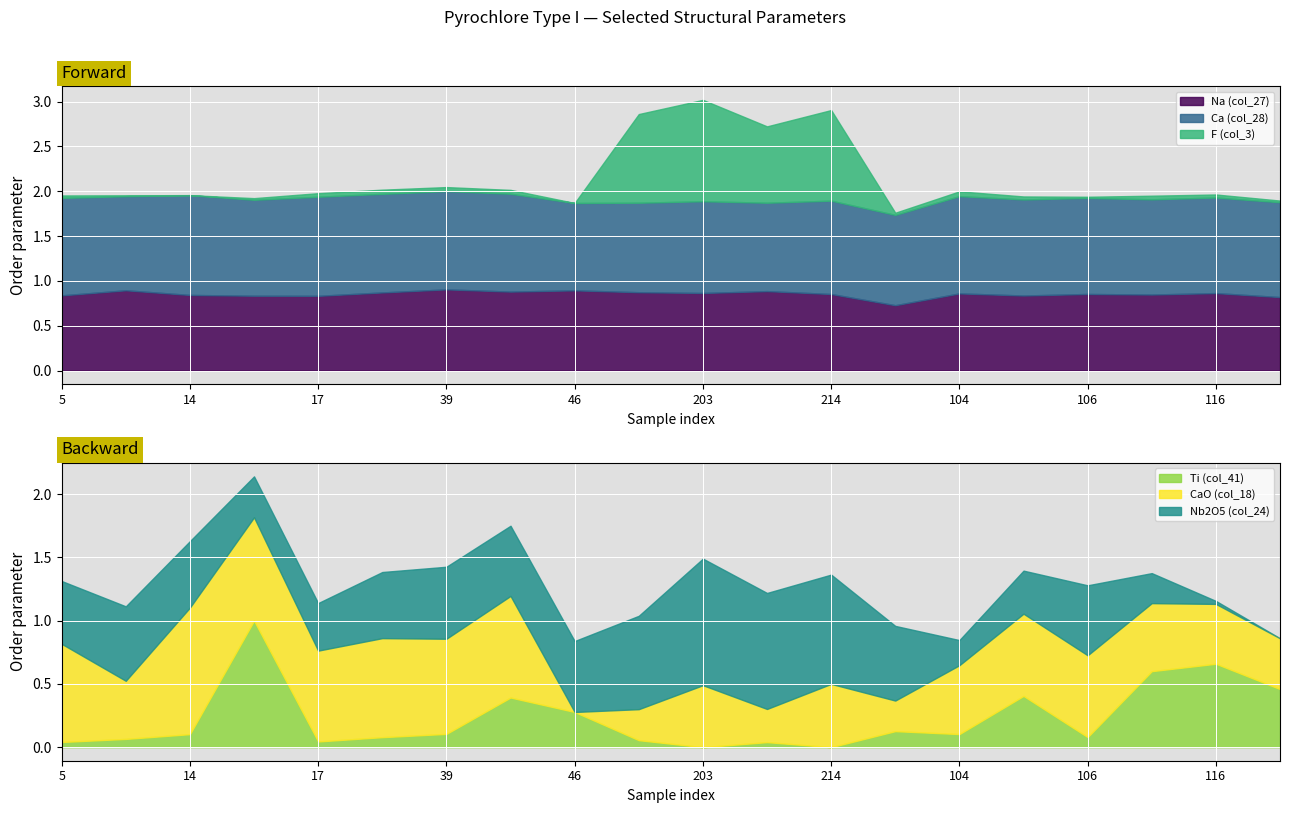

What is the difference between the CaO (col_18) values at 116 and 214?

0.1